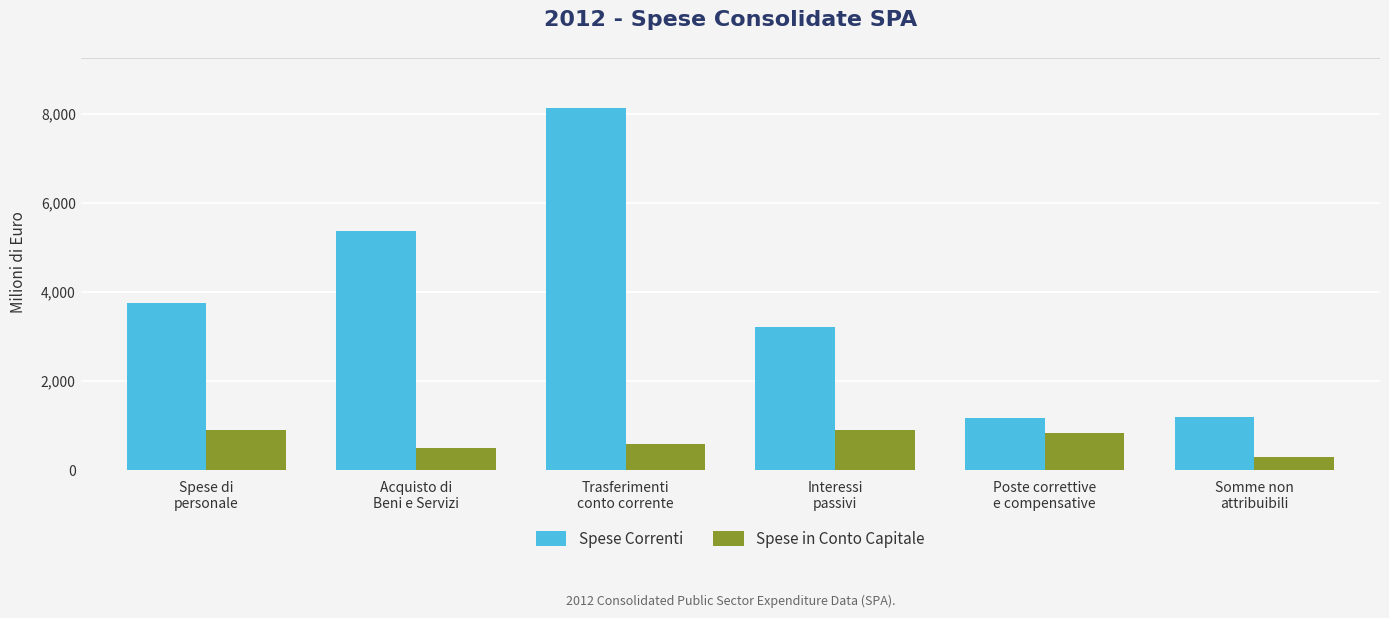

What is the difference between the maximum and minimum values in the Spese in Conto Capitale series?

594.9